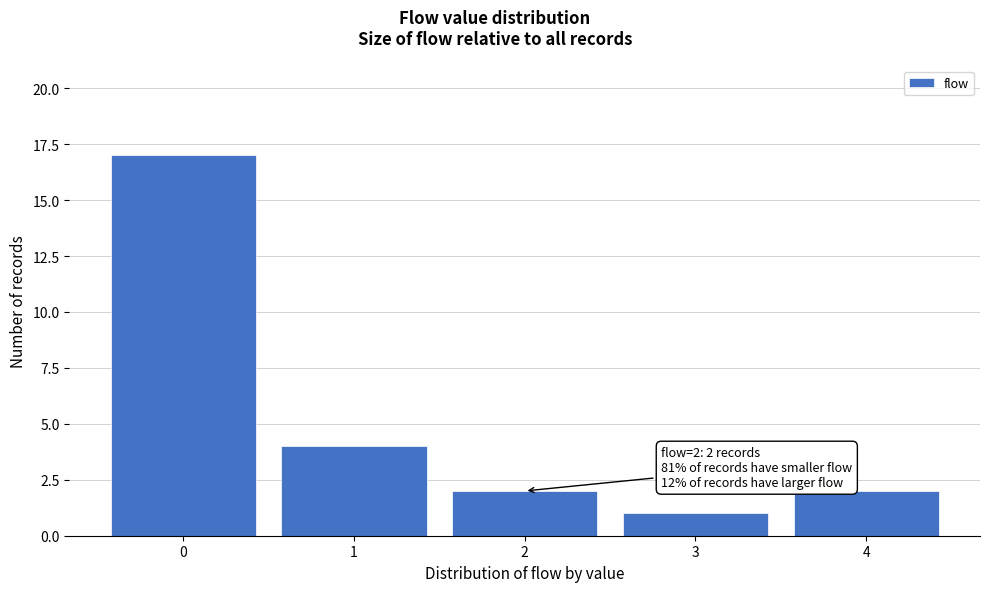

Reading right to left, what are all the values shown in this chart?

4=2	3=1	2=2	1=4	0=17